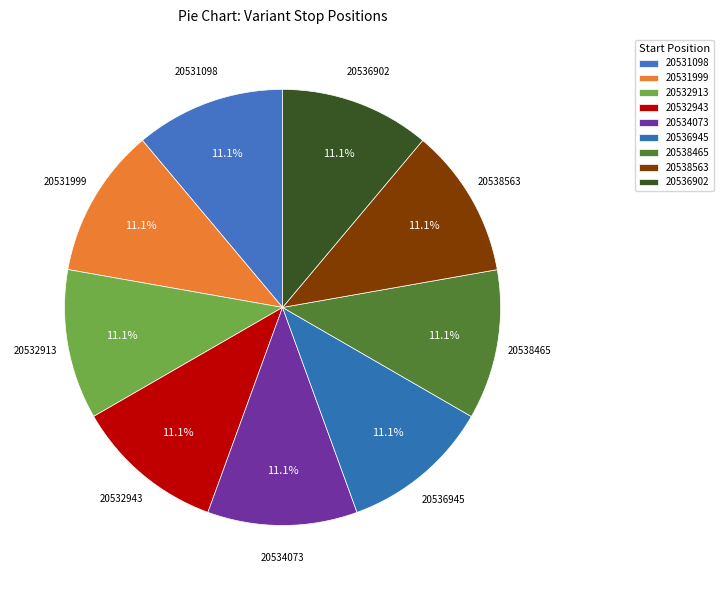

Is it true that 20534073 is 11% of the pie?

True